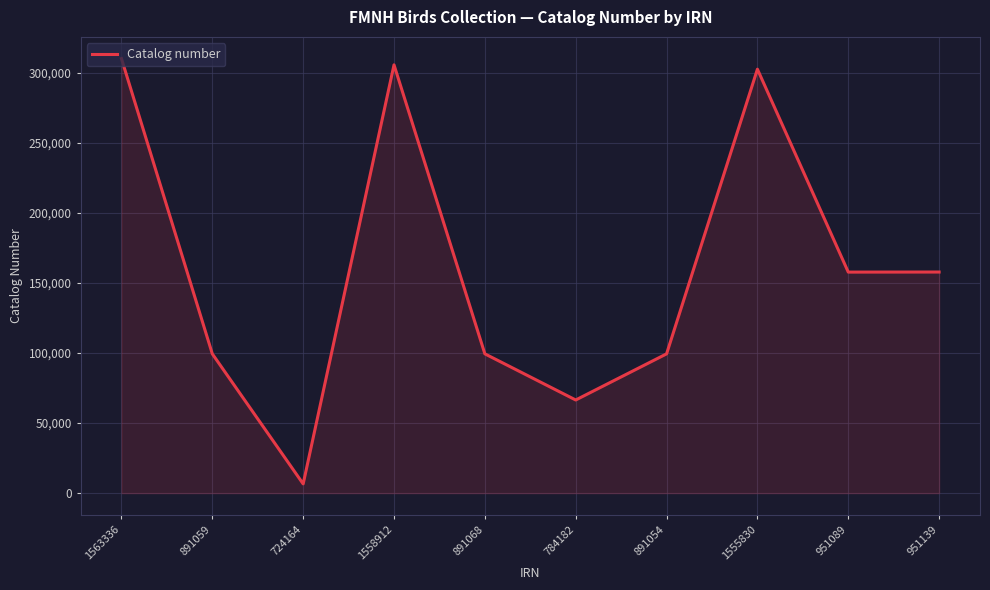

The chart shows a value of 6586 at 724164. True or false?

True